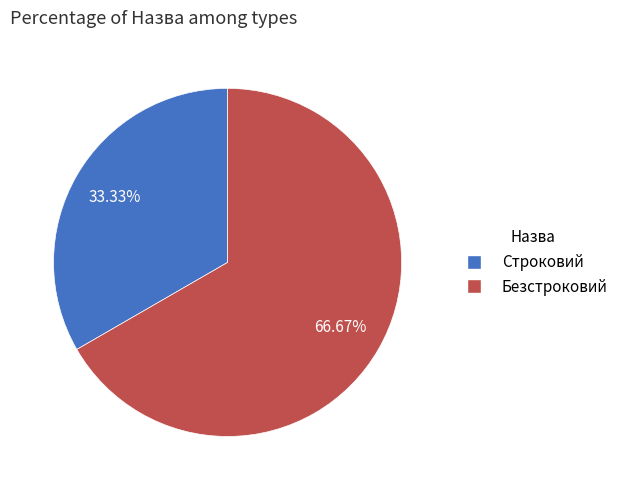

How many segments does this pie chart have?

2